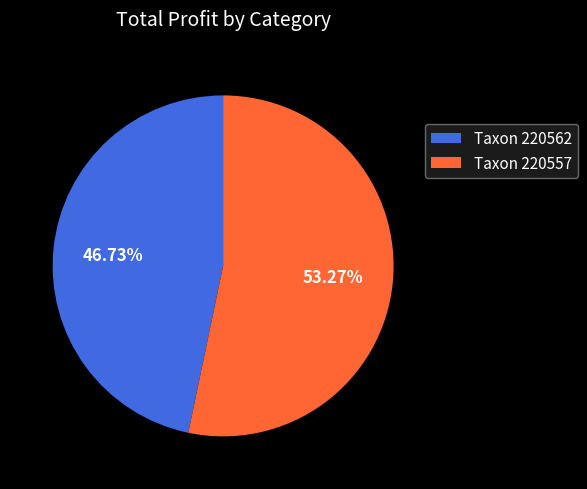

Between Taxon 220557 and Taxon 220562, which is larger?

Taxon 220557